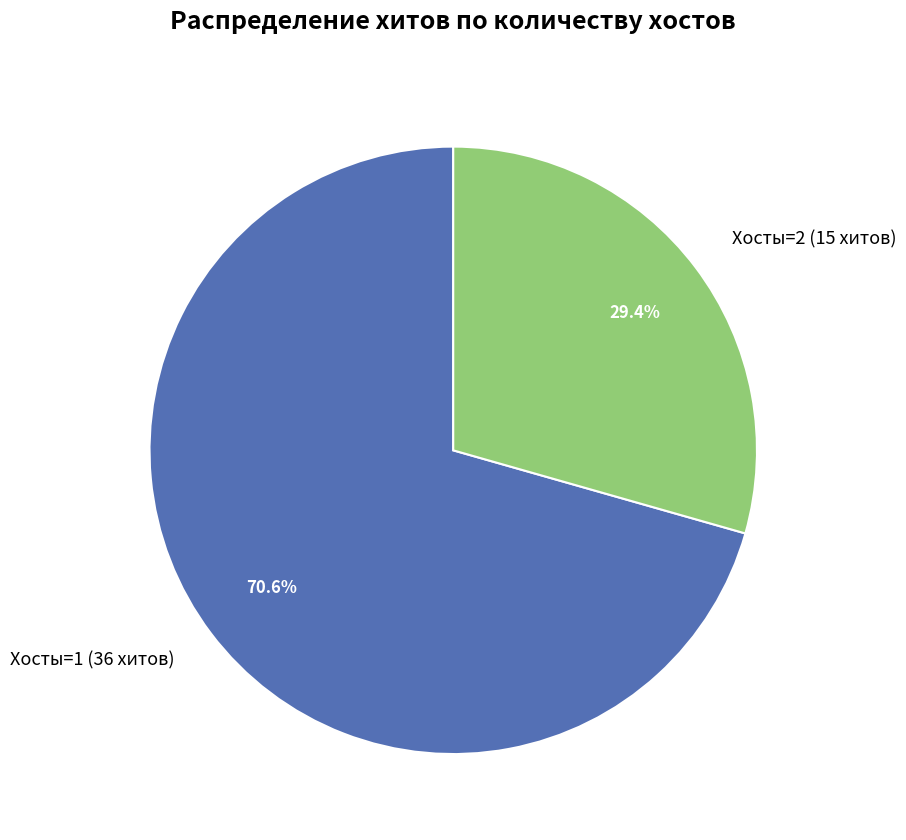

How much of the chart is everything except Хосты=2 (15 хитов)?

70.6%